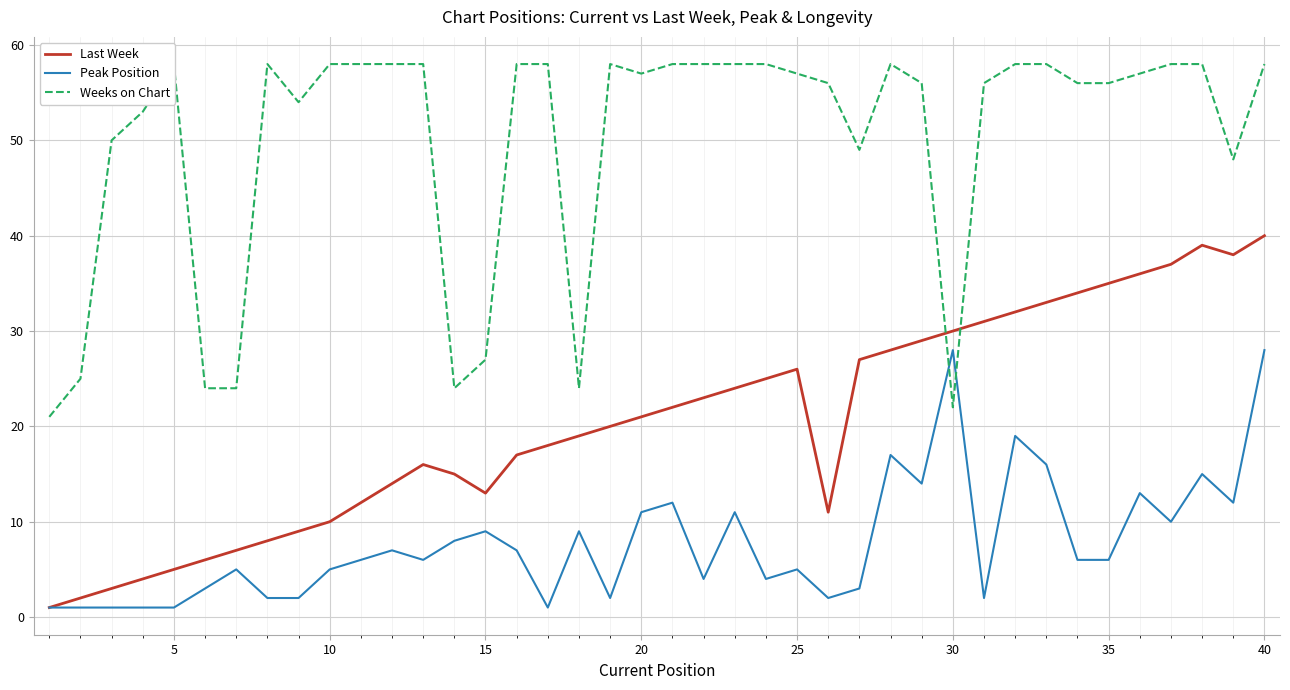

What is the highest value of the Peak Position series?

28